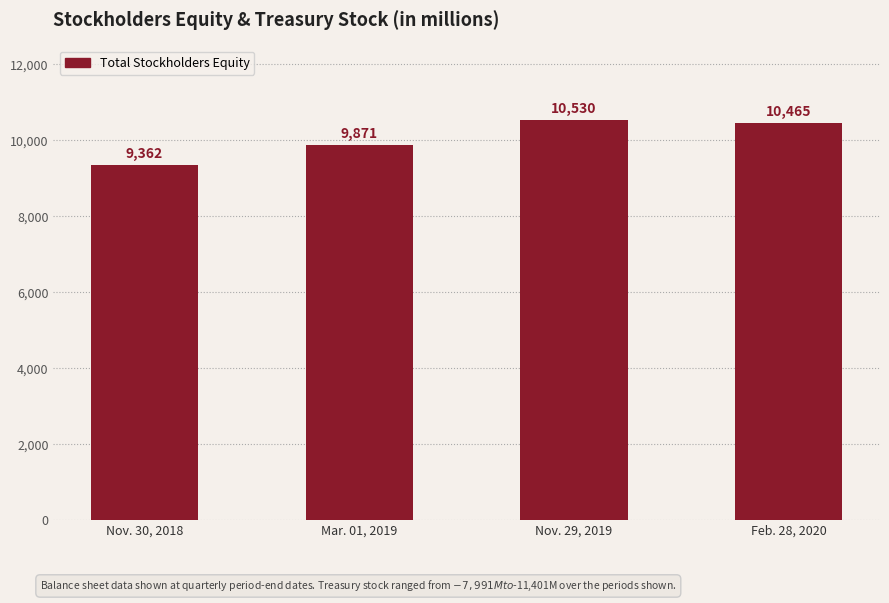

Which has a higher value, Nov. 30, 2018 or Mar. 01, 2019?

Mar. 01, 2019